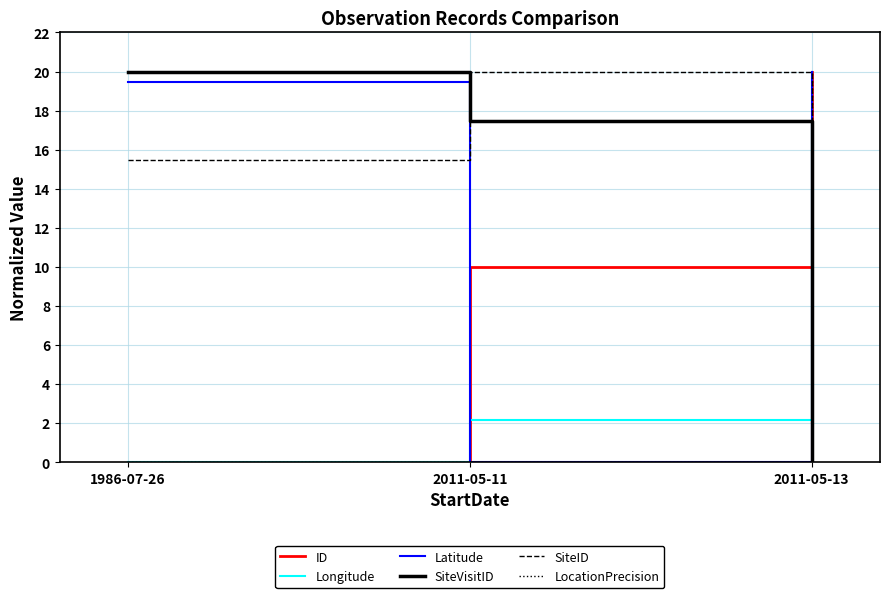

What is the approximate value of Longitude at 2011-05-11?

2.2